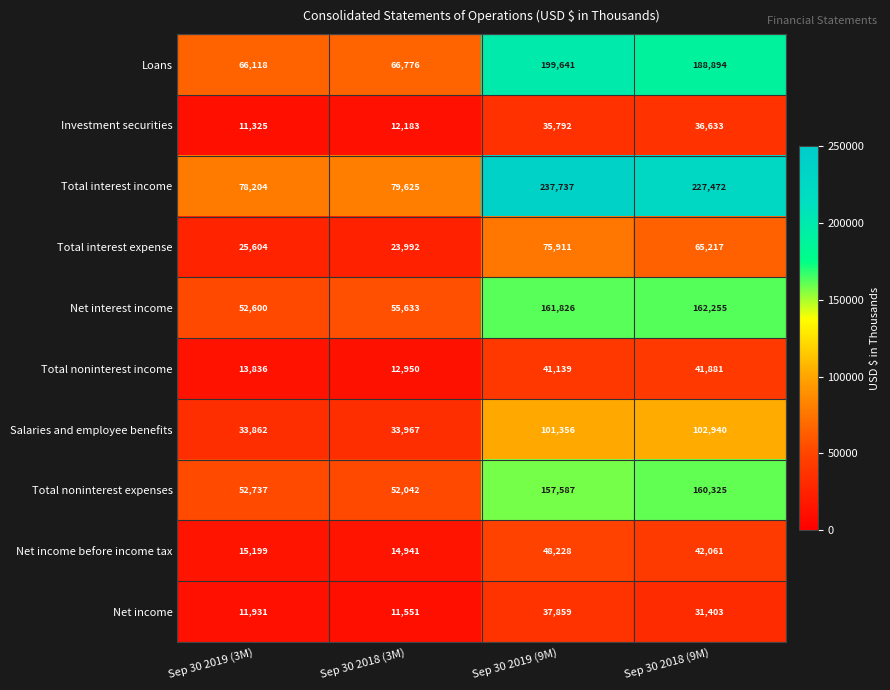

What is the difference between the highest and lowest values at Sep 30 2019 (9M)?

201945